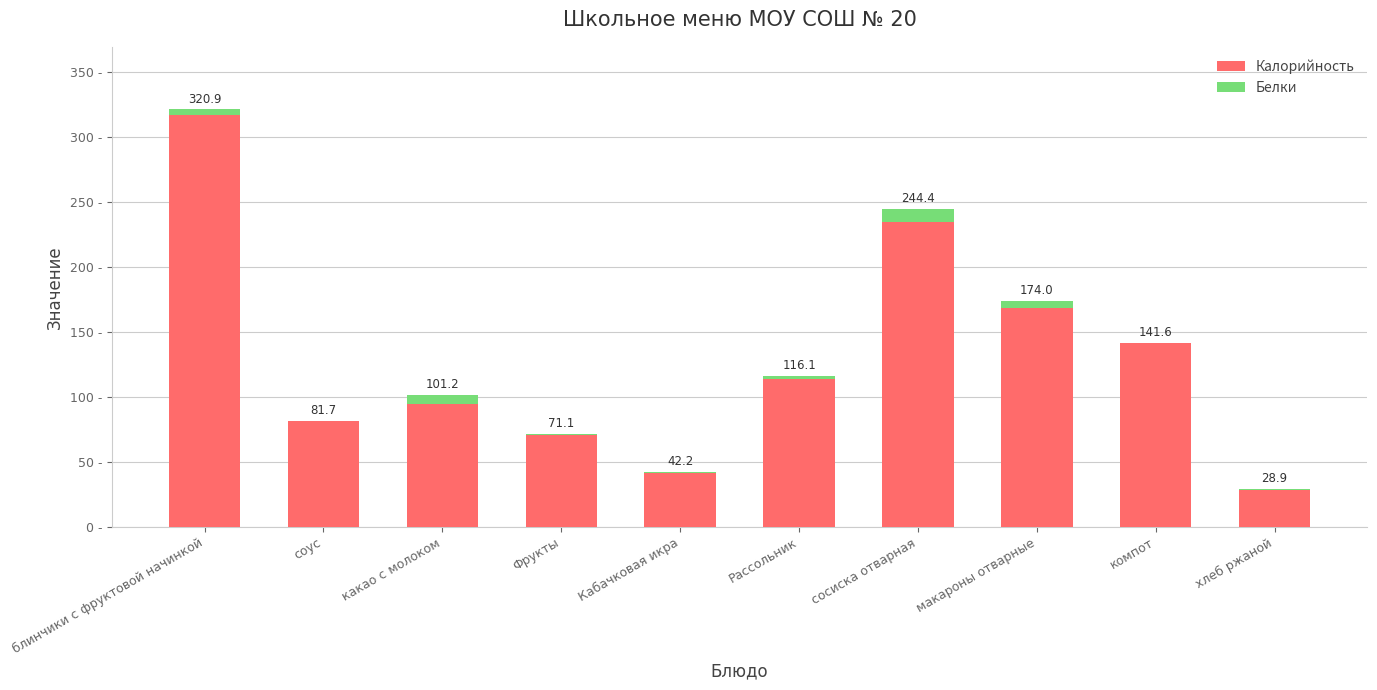

Rank the series by their average value, from highest to lowest.

Калорийность, Белки